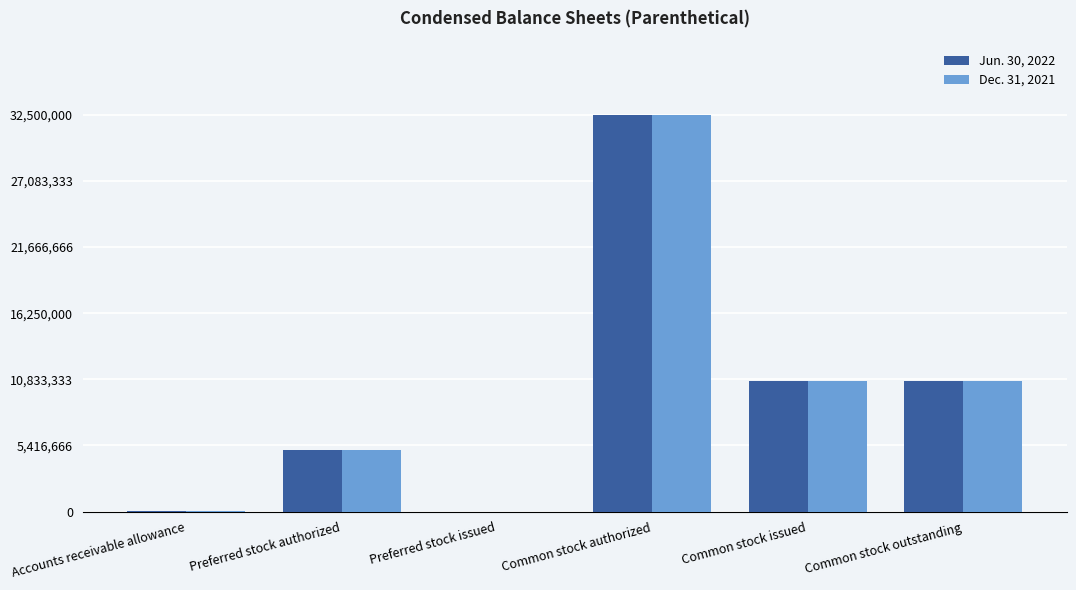

What is the sum of the Dec. 31, 2021 values at Common stock outstanding and Common stock authorized?

43222401